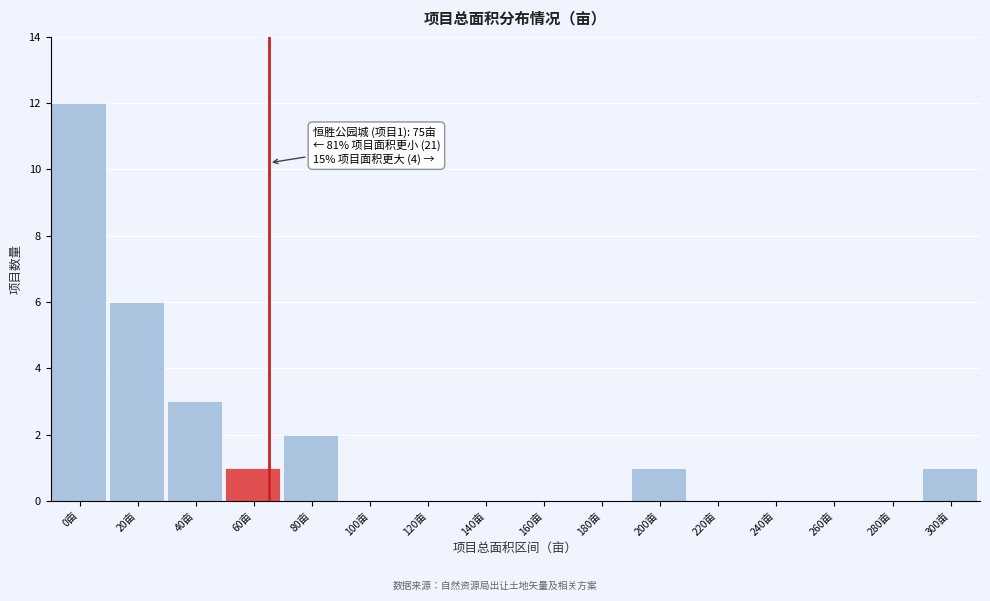

Reading left to right, transcribe all the data shown in this chart.

0亩=12	20亩=6	40亩=3	60亩=1	80亩=2	100亩=0	120亩=0	140亩=0	160亩=0	180亩=0	200亩=1	220亩=0	240亩=0	260亩=0	280亩=0	300亩=1